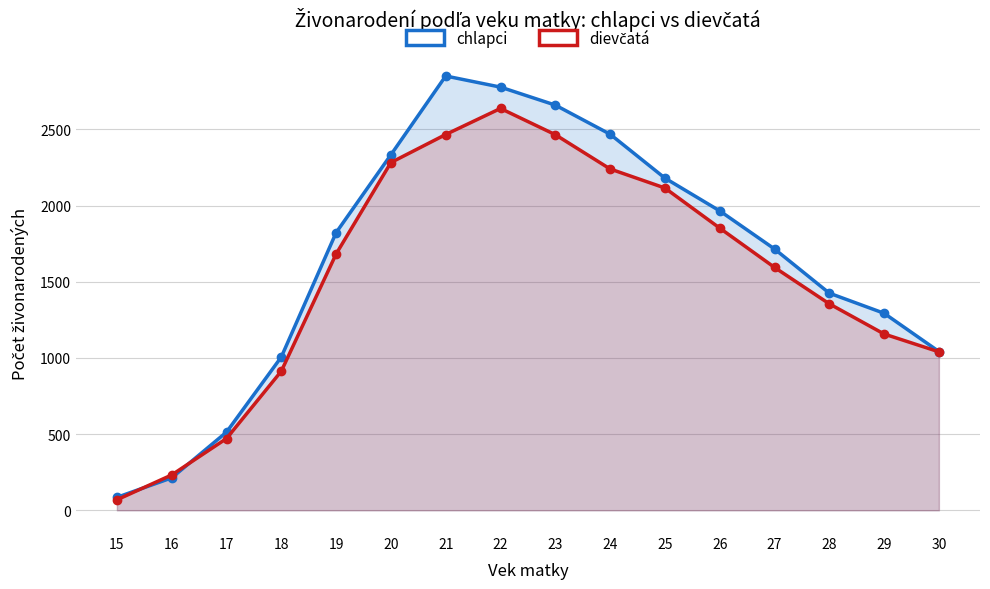

The dievčatá series shows 2570 at 26. True or false?

False